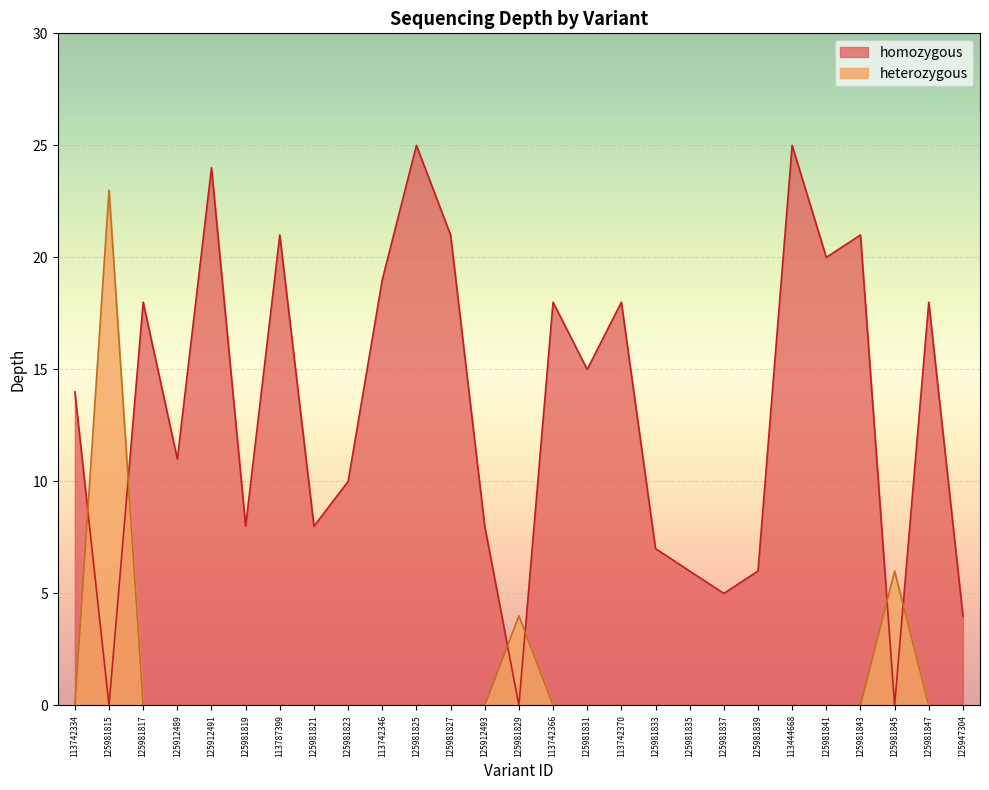

Rank the categories by value from highest to lowest.

125981825, 113444668, 125912491, 125981815, 113787399, 125981827, 125981843, 125981841, 113742346, 125981817, 113742366, 113742370, 125981847, 125981831, 113742334, 125912489, 125981823, 125981819, 125981821, 125912493, 125981833, 125981835, 125981839, 125981845, 125981837, 125981829, 125947304